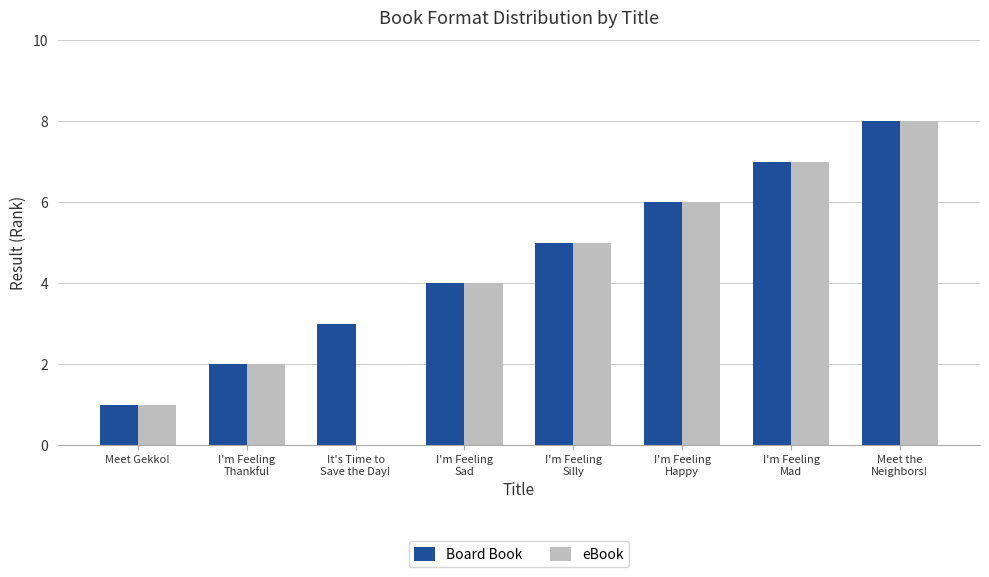

What is the spread (max minus min) of values at It's Time to
Save the Day!?

3